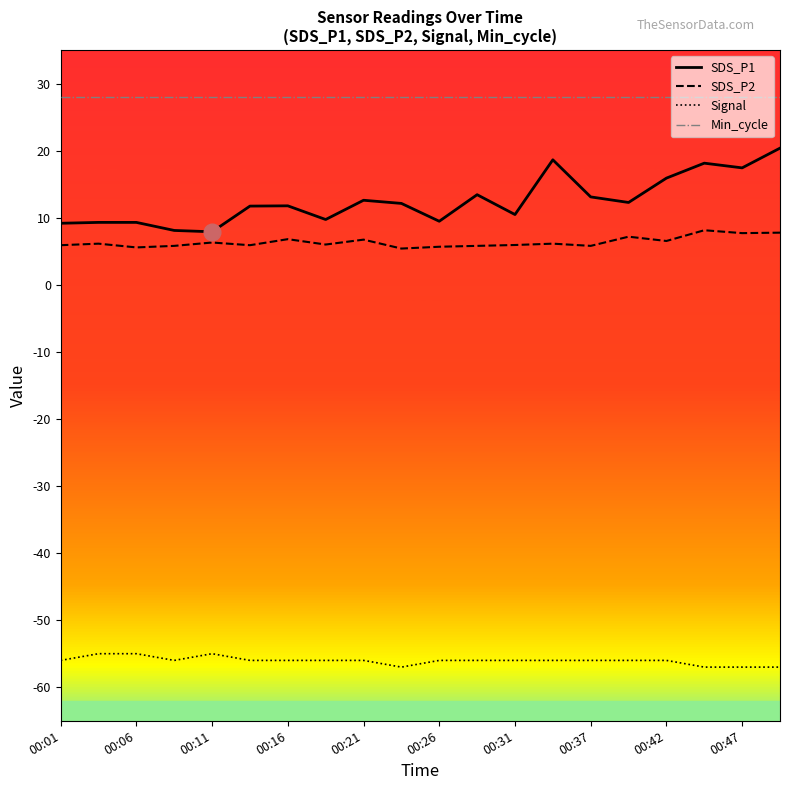

What is the minimum value shown in the chart?

-57.0